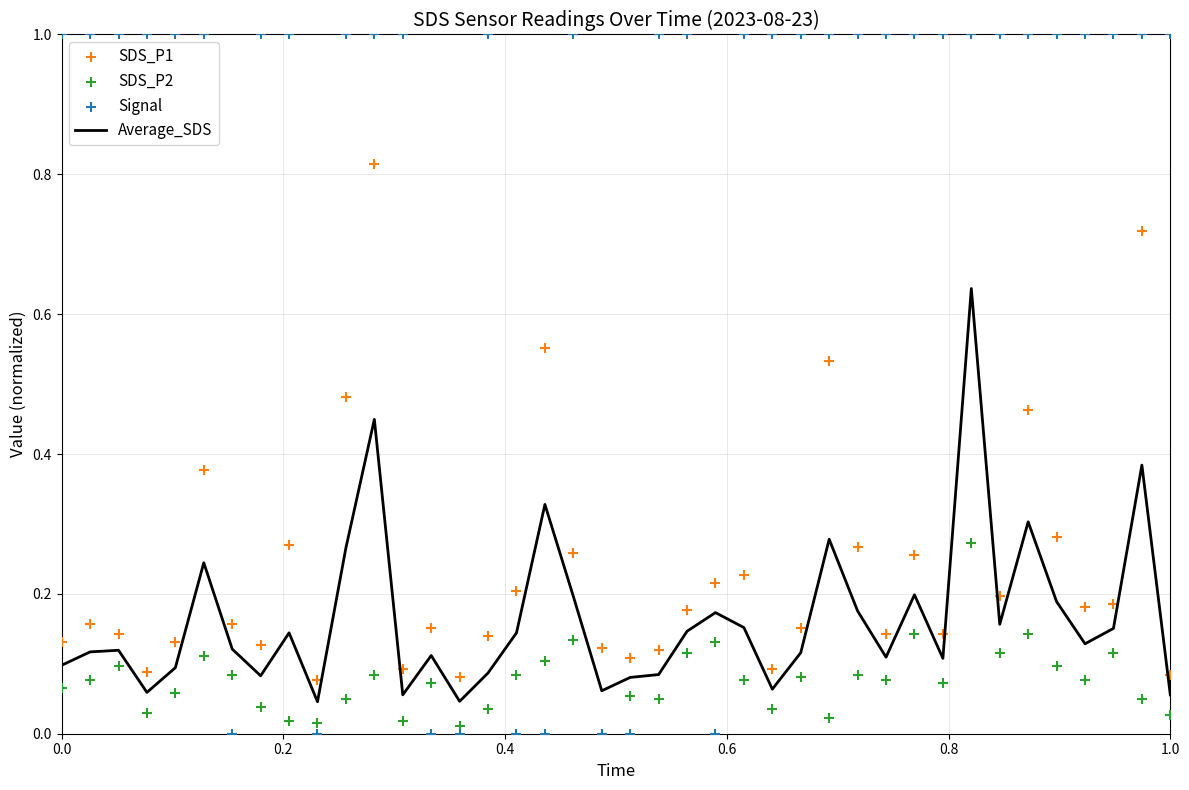

What are all the series names shown in the legend?

Average_SDS, SDS_P1, SDS_P2, Signal